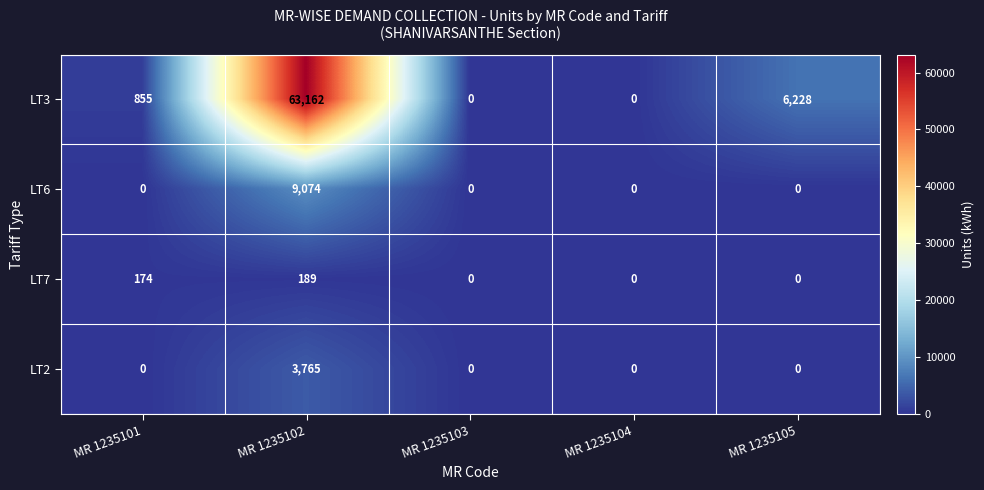

The LT7 series shows 189 at MR 1235102. True or false?

True